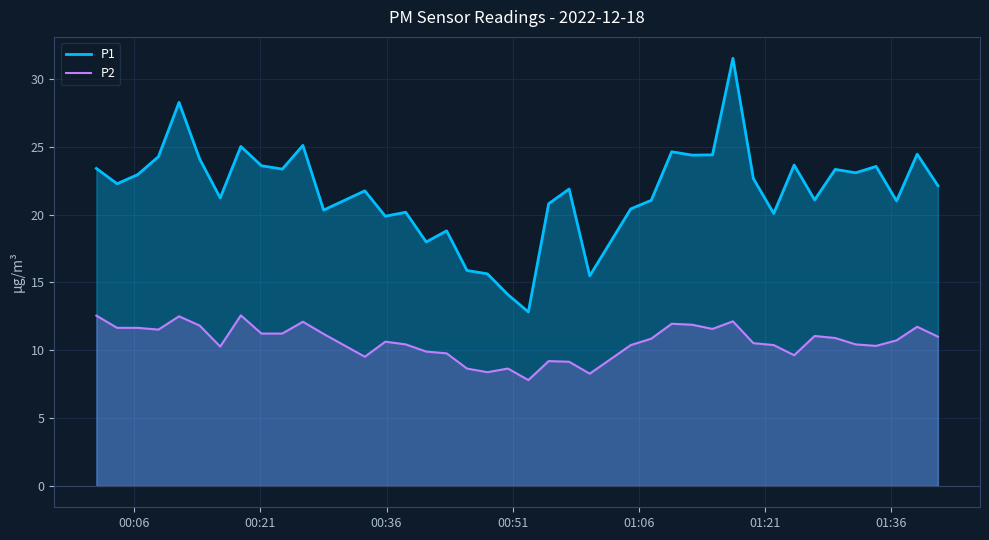

How many data points in P2 are above 10?

29